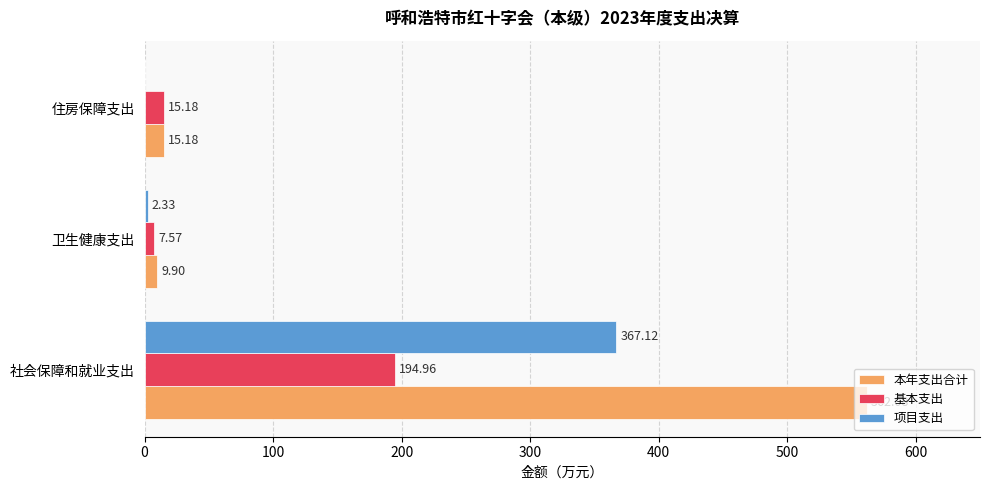

At which category is the sum across all series the highest?

社会保障和就业支出